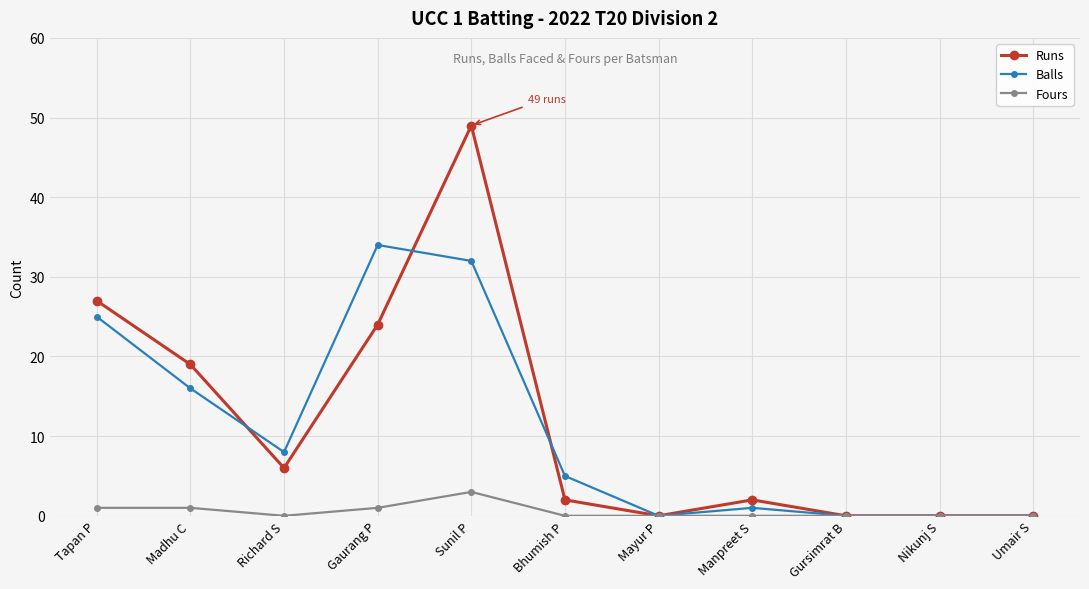

Between which two adjacent categories do Balls and Runs first intersect?

Madhu C and Richard S